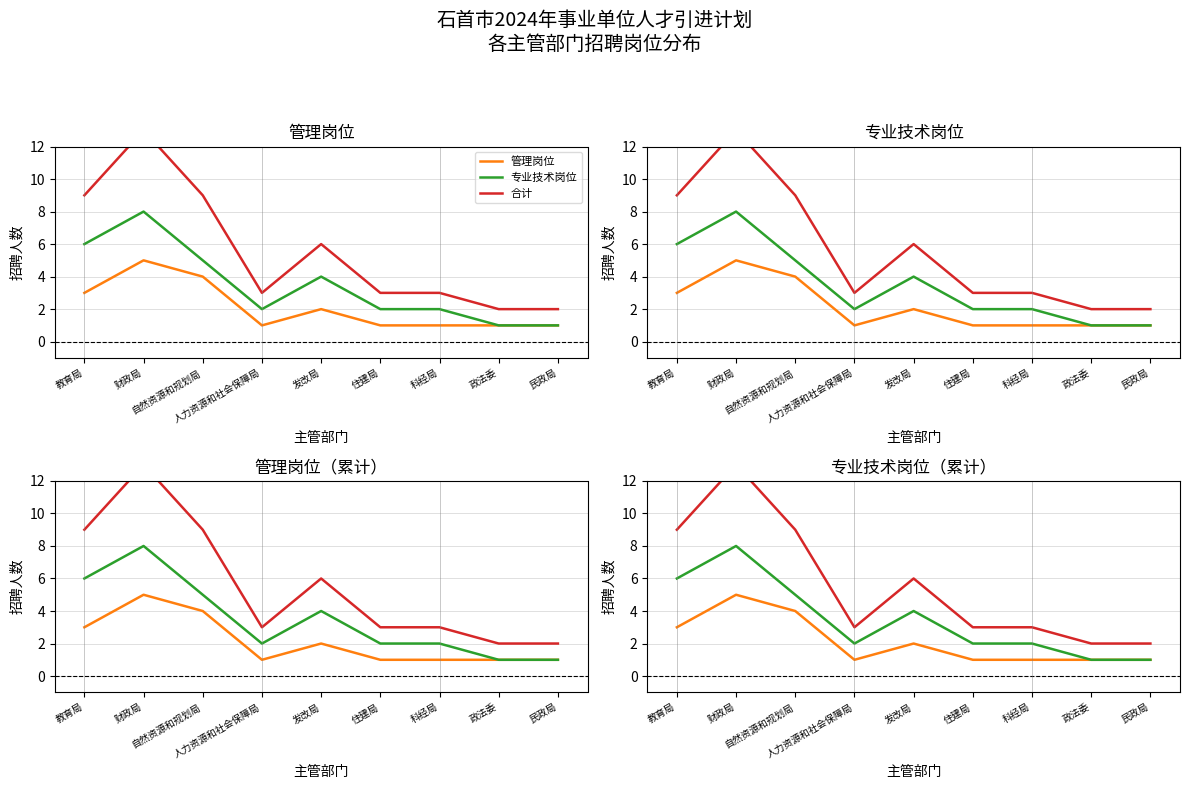

What is the difference between the second highest and second lowest values in the 合计 series?

7